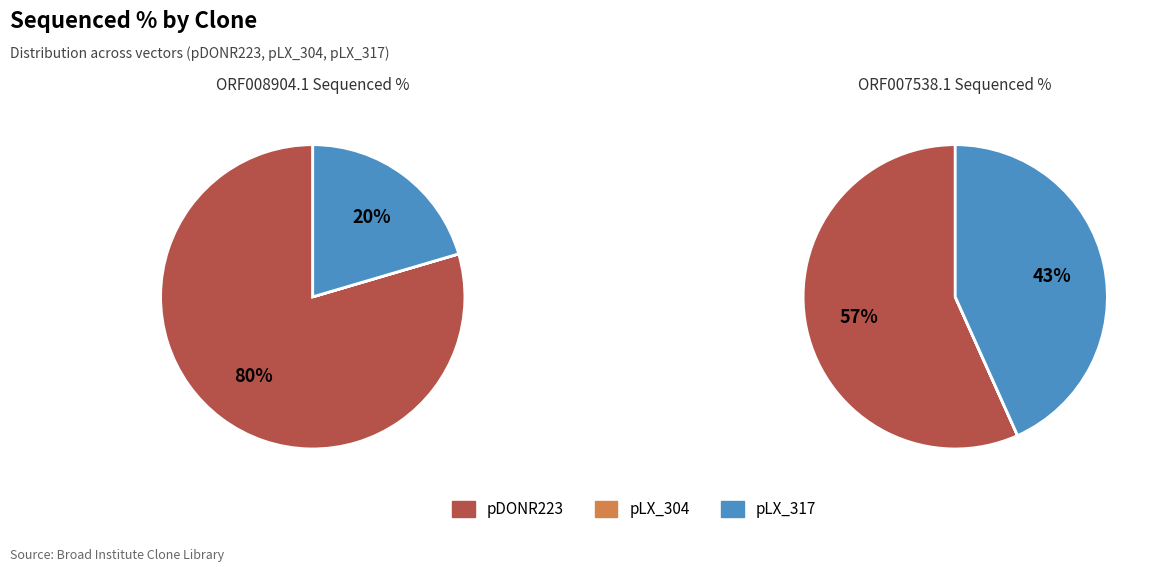

How many slices are in this pie chart?

2